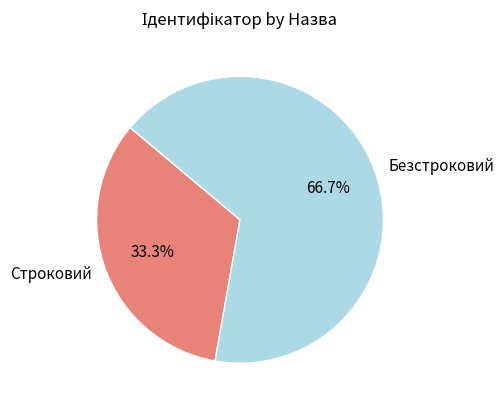

Which slice is the largest?

Безстроковий